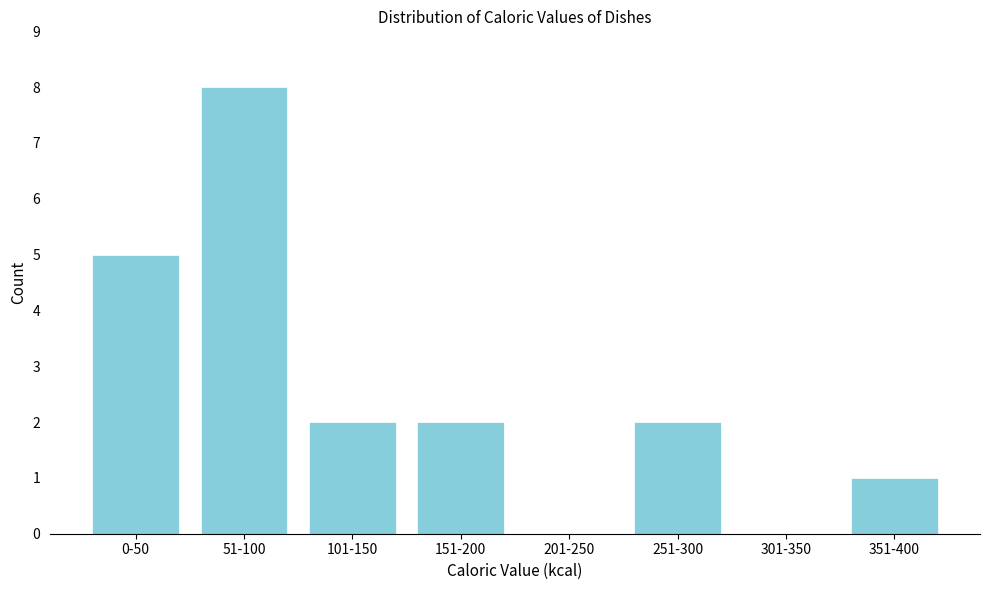

Reading left to right, what are all the values shown in this chart?

0-50=5	51-100=8	101-150=2	151-200=2	201-250=0	251-300=2	301-350=0	351-400=1